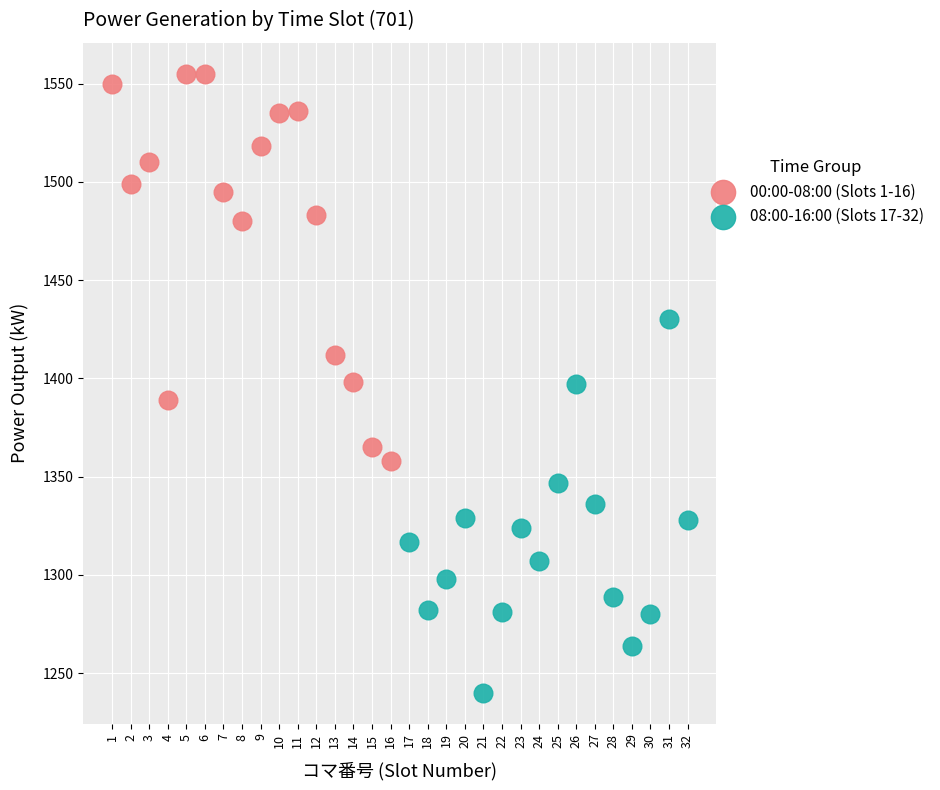

Which series contains the highest Y value?

00:00-08:00 (Slots 1-16)